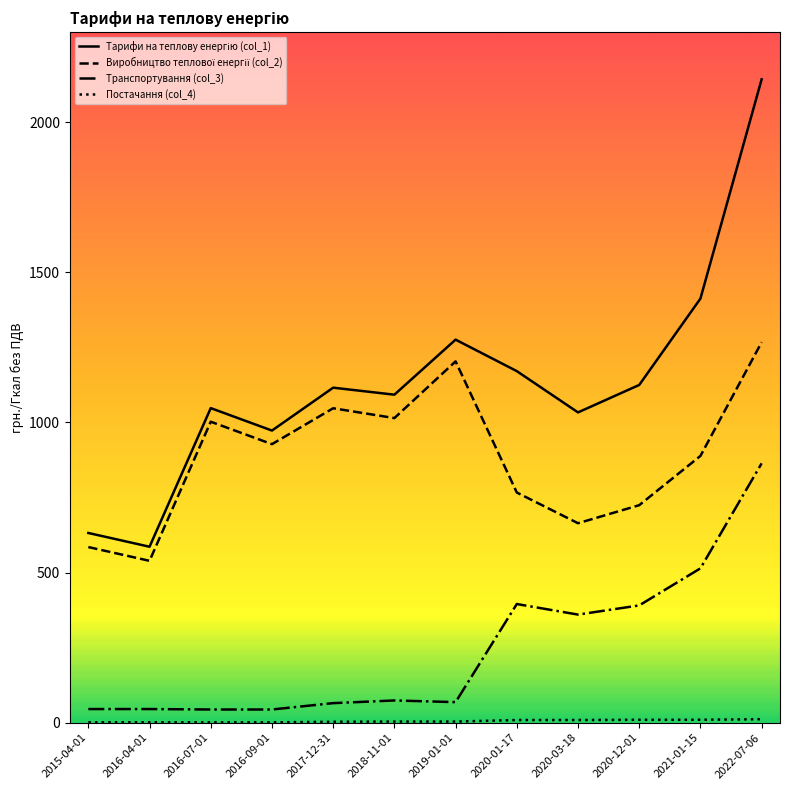

At which category is the sum across all series the highest?

2022-07-06